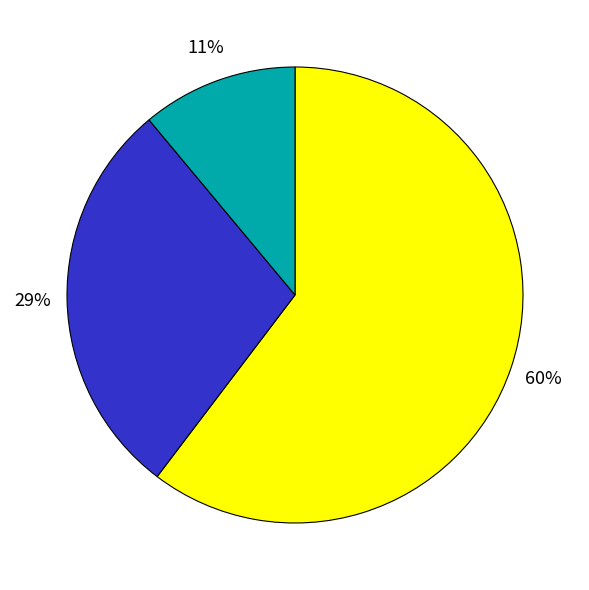

Is there a majority slice in this chart?

Yes